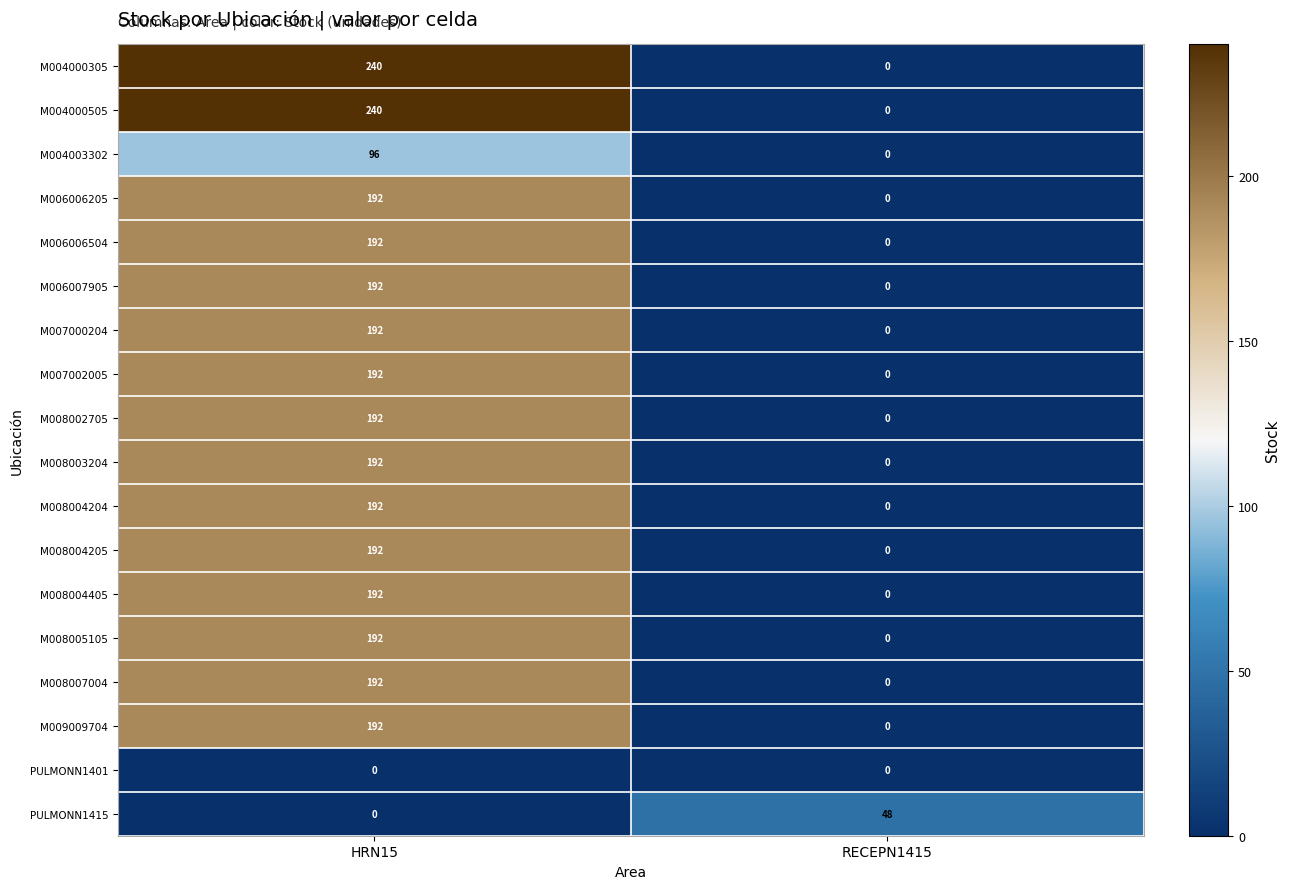

At which label does M004000305 reach its minimum?

RECEPN1415